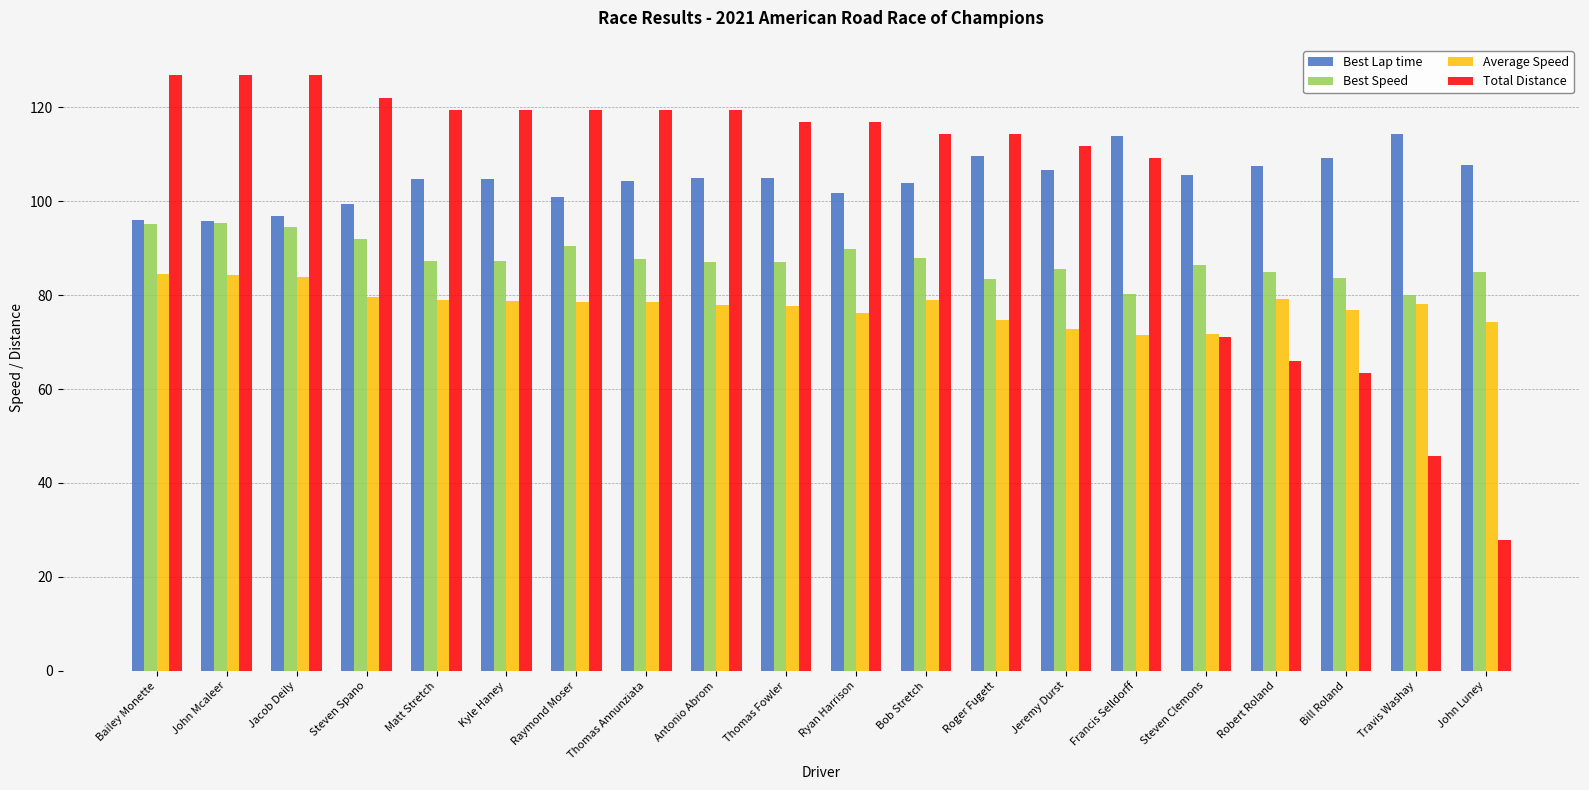

True or false: Best Lap time has a value of 95.8 at John Mcaleer.

True